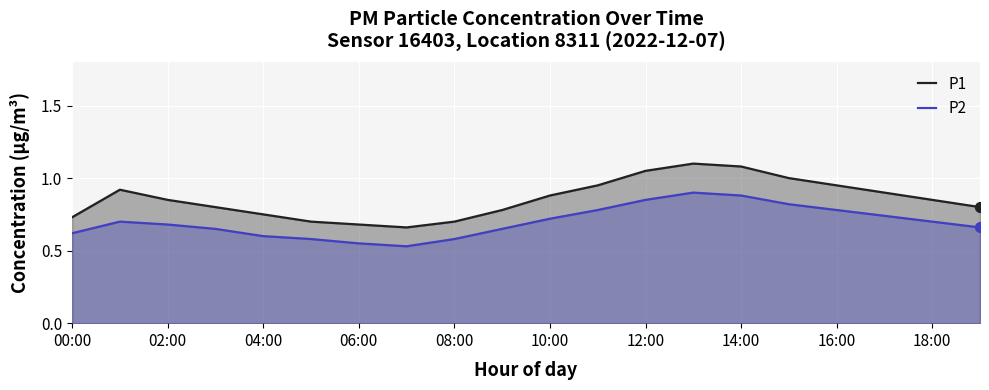

Which series has the largest total across all categories?

P1